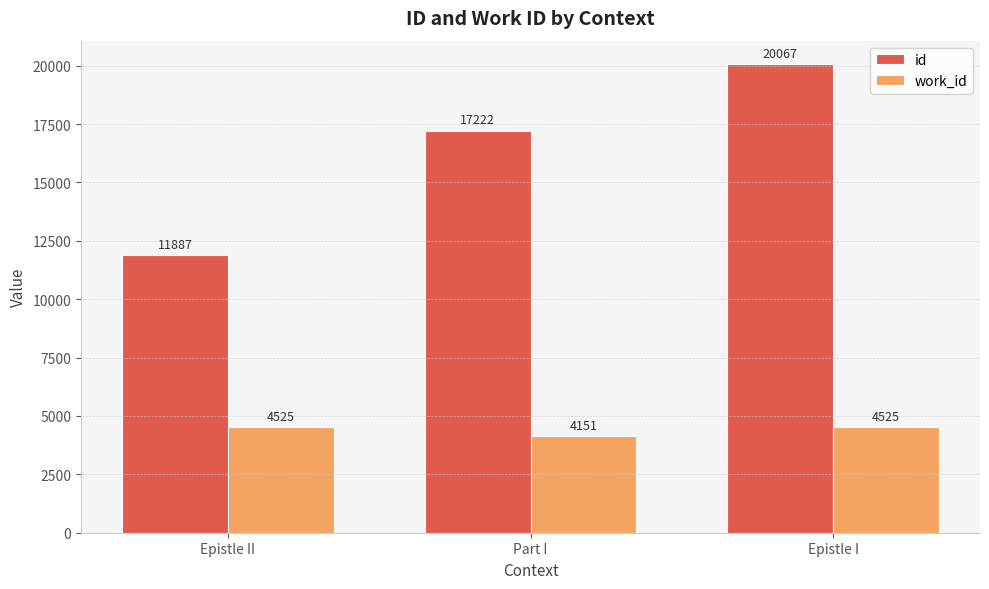

Reading right to left, extract all data points from this chart.

id: Epistle I=20067	Part I=17222	Epistle II=11887
work_id: Epistle I=4525	Part I=4151	Epistle II=4525